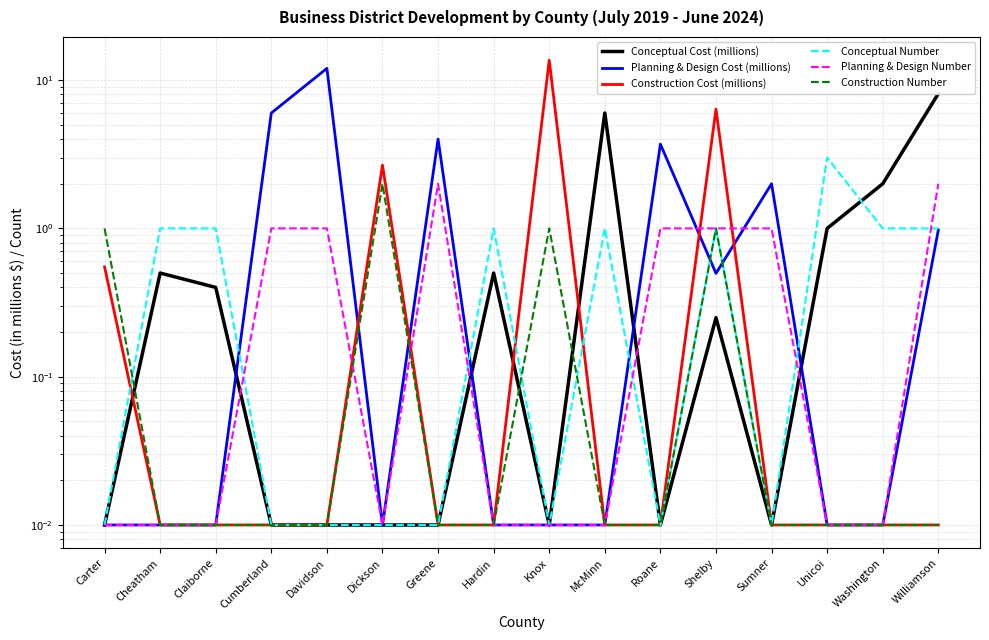

Reading left to right, transcribe all the data shown in this chart.

Conceptual Cost (millions): 0.0	0.5	0.4	0.0	0.0	0.0	0.0	0.5	0.0	6.0	0.0	0.2	0.0	1.0	2.0	8.1
Planning & Design Cost (millions): 0.0	0.0	0.0	6.0	12.0	0.0	4.0	0.0	0.0	0.0	3.7	0.5	2.0	0.0	0.0	1.0
Construction Cost (millions): 0.6	0.0	0.0	0.0	0.0	2.7	0.0	0.0	13.6	0.0	0.0	6.4	0.0	0.0	0.0	0.0
Conceptual Number: 0.0	1.0	1.0	0.0	0.0	0.0	0.0	1.0	0.0	1.0	0.0	1.0	0.0	3.0	1.0	1.0
Planning & Design Number: 0.0	0.0	0.0	1.0	1.0	0.0	2.0	0.0	0.0	0.0	1.0	1.0	1.0	0.0	0.0	2.0
Construction Number: 1.0	0.0	0.0	0.0	0.0	2.0	0.0	0.0	1.0	0.0	0.0	1.0	0.0	0.0	0.0	0.0